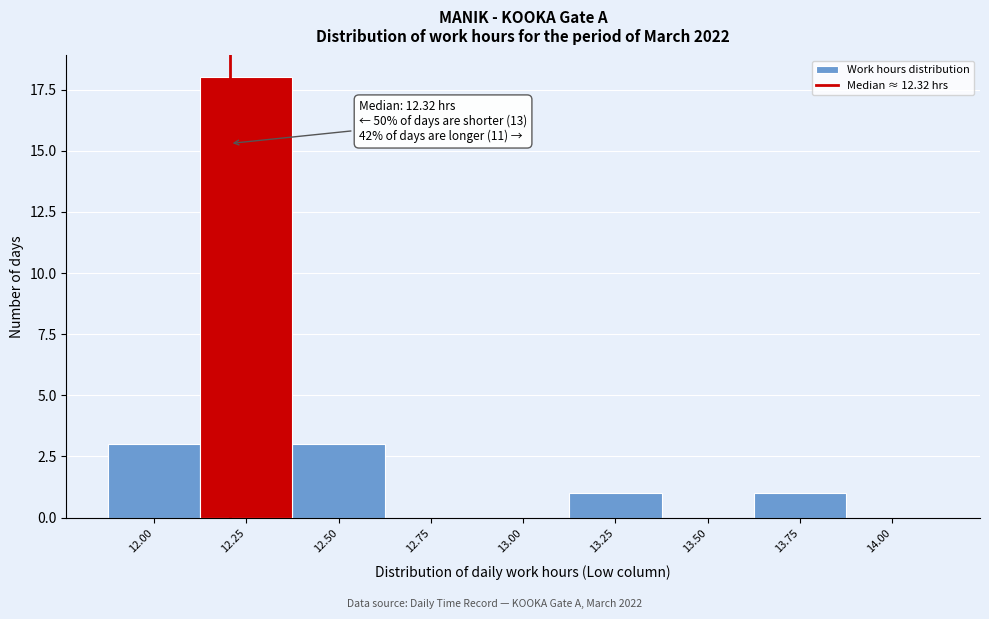

Reading right to left, list all the values displayed in this chart.

14.00=0	13.75=1	13.50=0	13.25=1	13.00=0	12.75=0	12.50=3	12.25=18	12.00=3